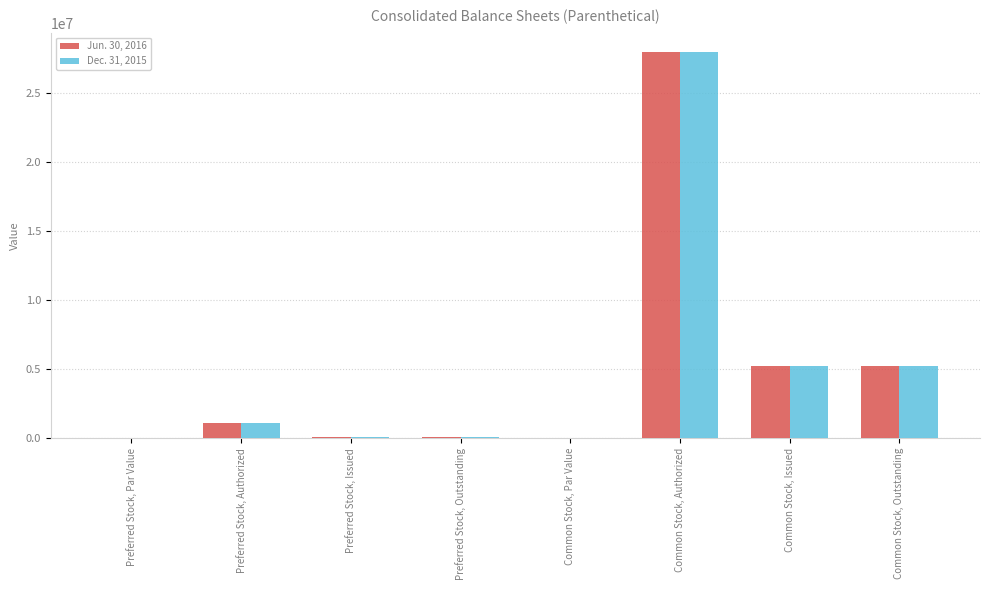

At which category is the sum across all series the highest?

Common Stock, Authorized